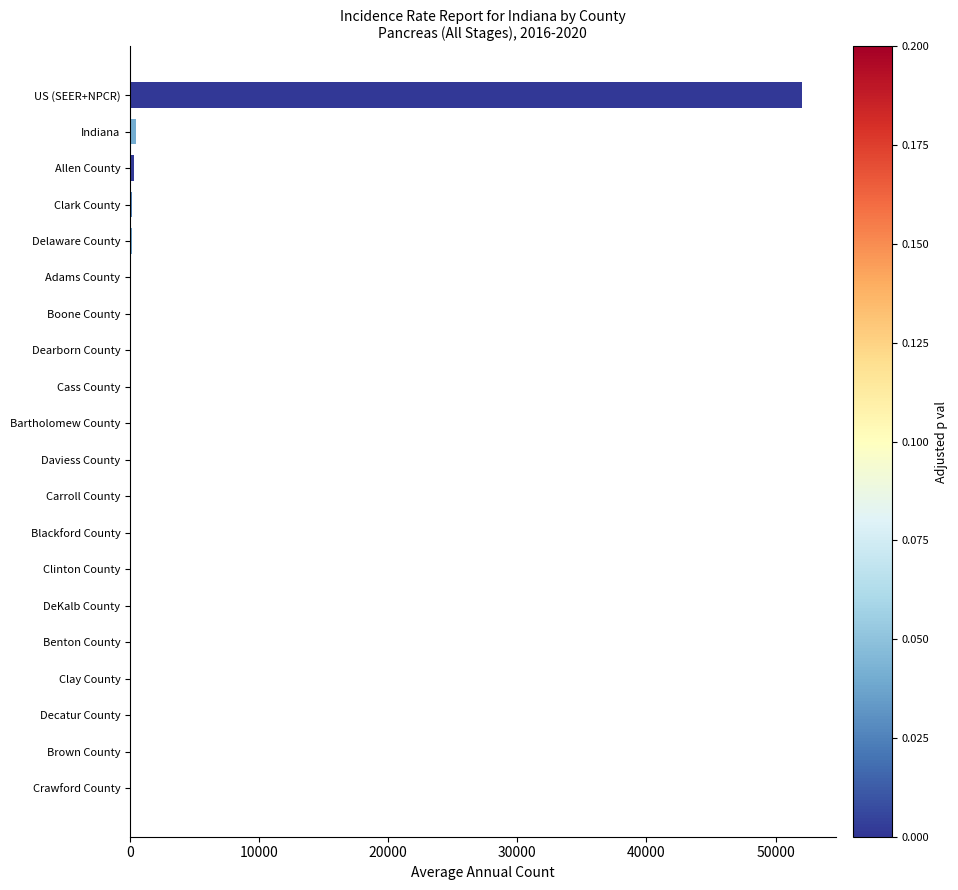

What is the greatest value displayed?

52045